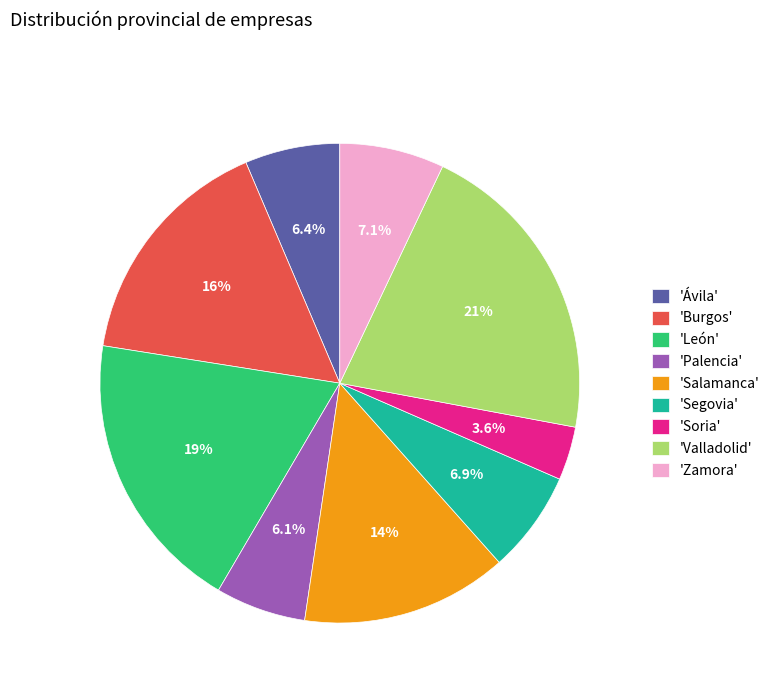

What percentage do 'Soria' and 'León' together represent?

22.7%